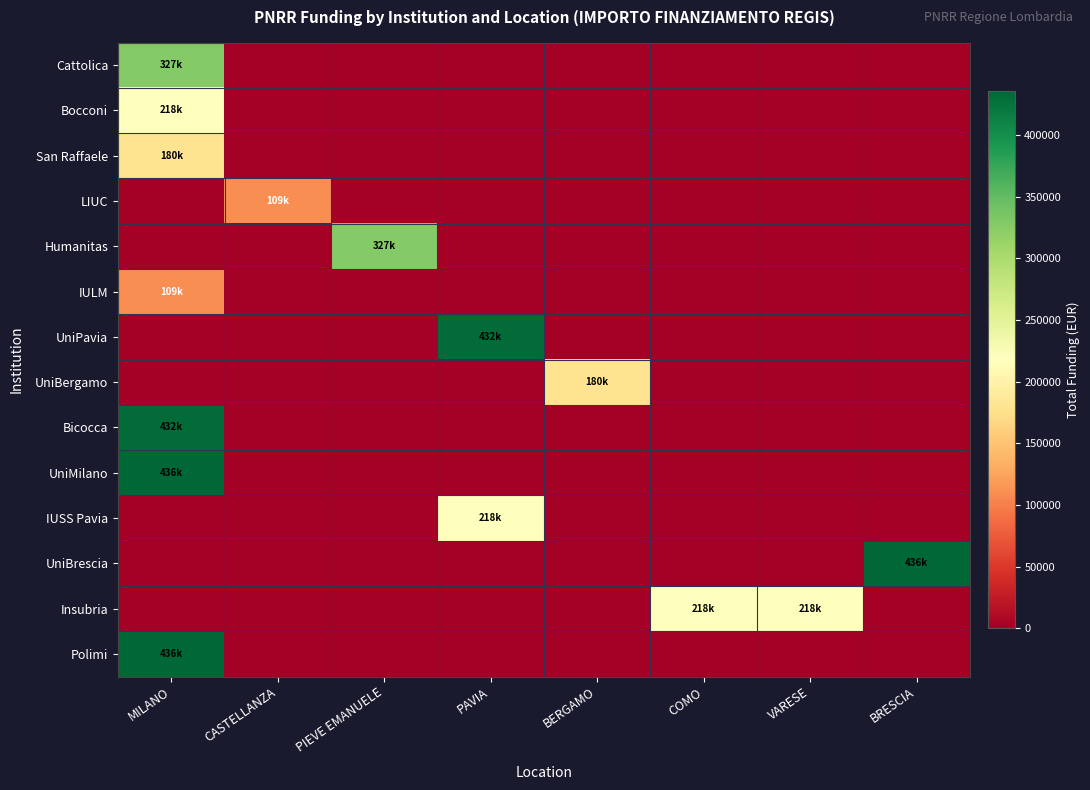

Between MILANO and BRESCIA, which is larger?

MILANO